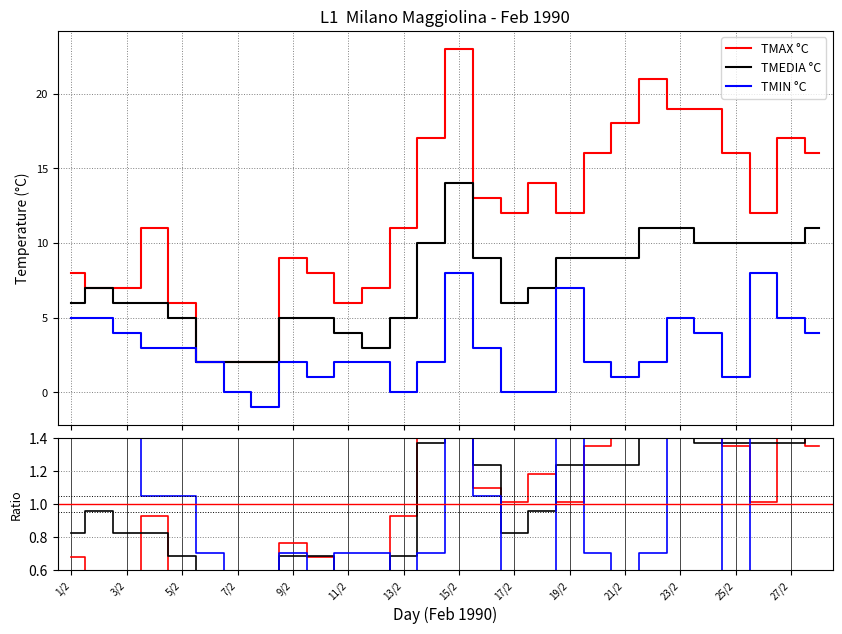

What is the maximum value for TMAX °C?

23